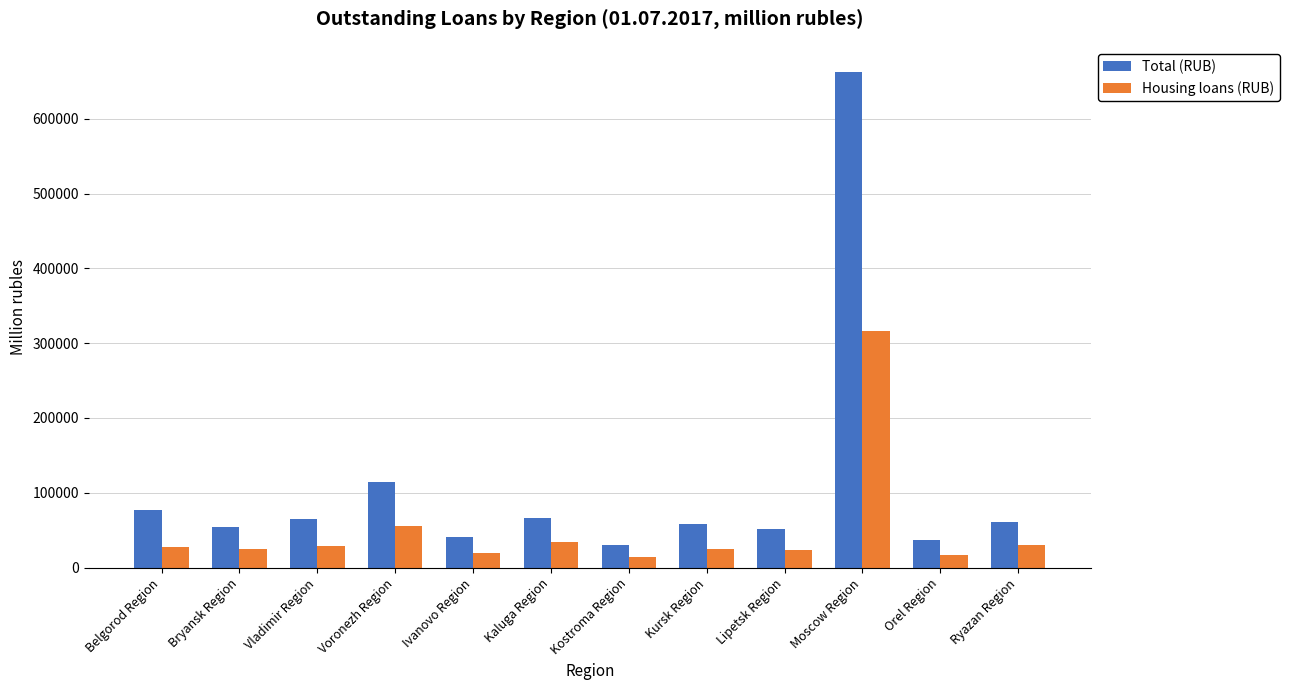

What is the label of the 6th bar from the left?

Kaluga Region